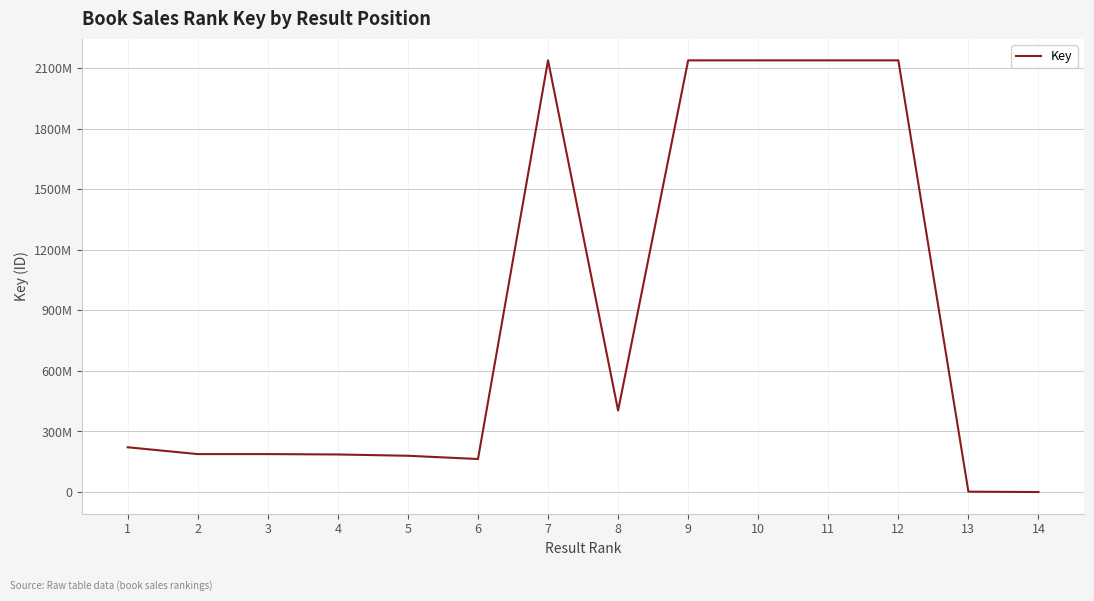

What is the smallest value displayed?

771